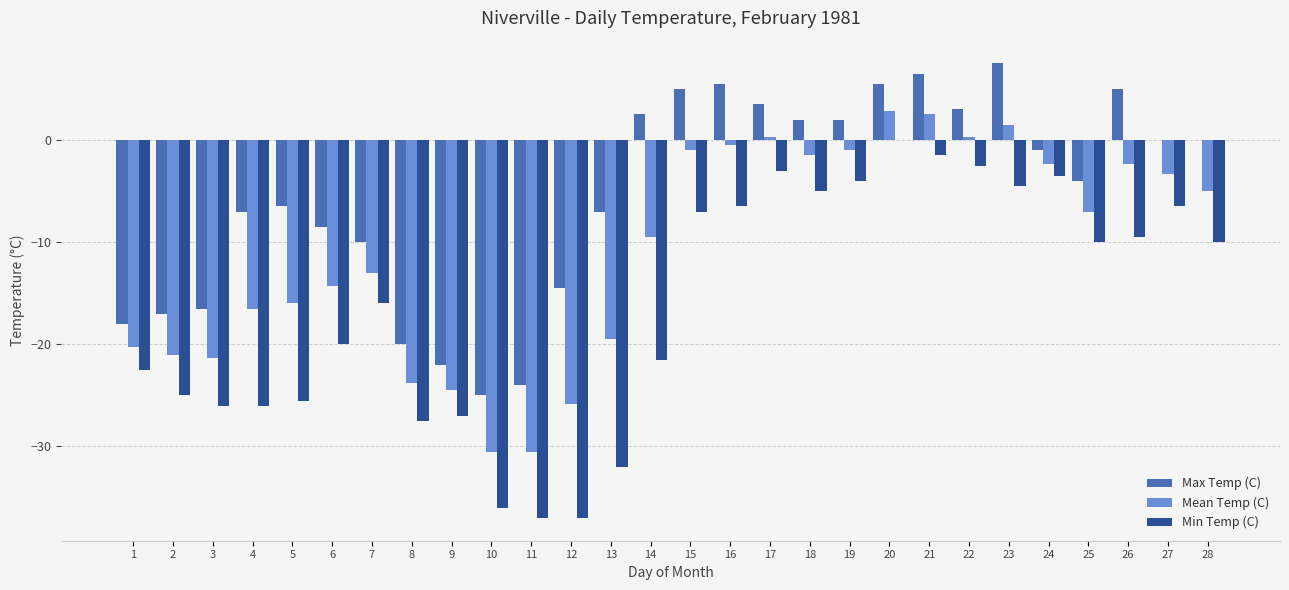

The Max Temp (C) series shows -8.5 at 6. True or false?

True